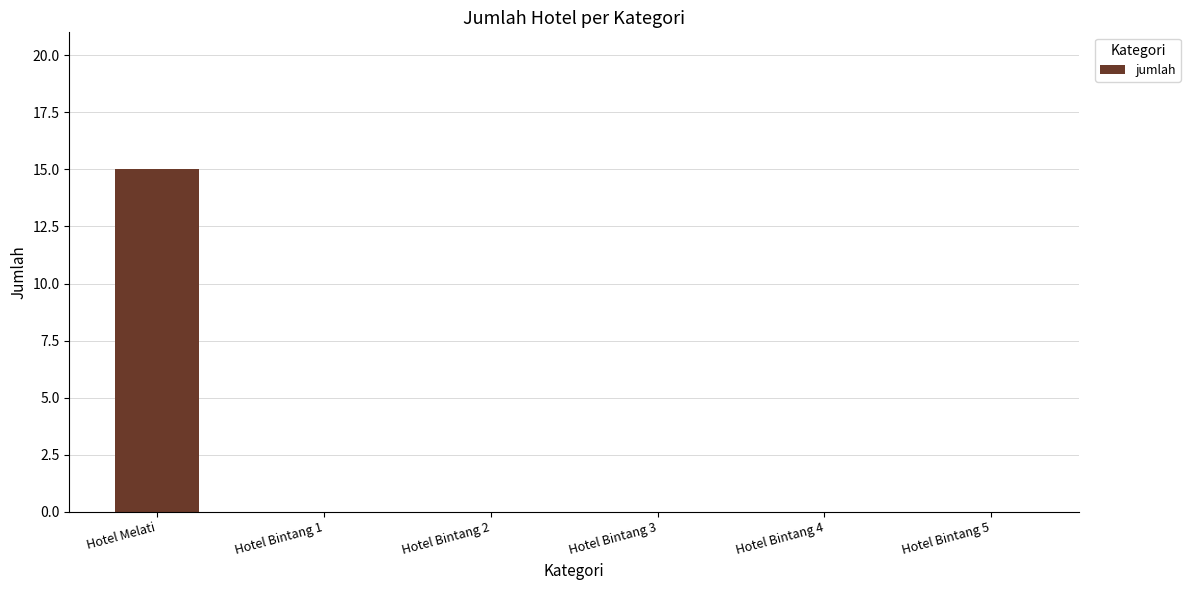

What is the change in value from Hotel Melati to Hotel Bintang 5?

-15